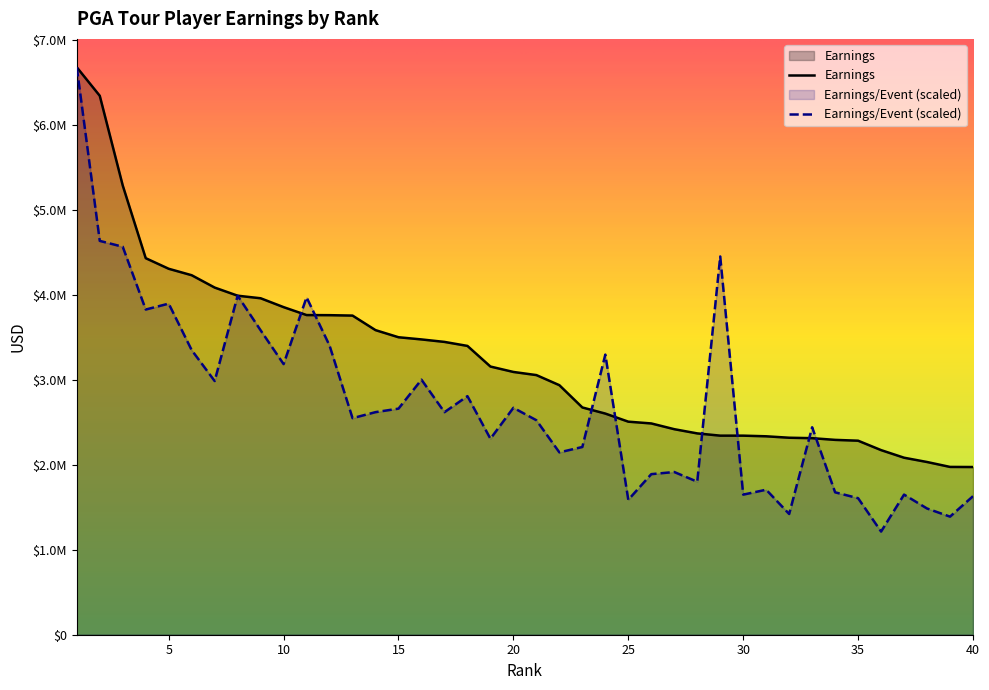

Rank the categories by Earnings/Event value from lowest to highest.

36, 39, 32, 38, 25, 35, 40, 30, 37, 34, 31, 28, 26, 27, 22, 23, 19, 33, 21, 13, 17, 14, 15, 20, 18, 7, 16, 10, 24, 6, 12, 9, 4, 5, 11, 8, 29, 3, 2, 1